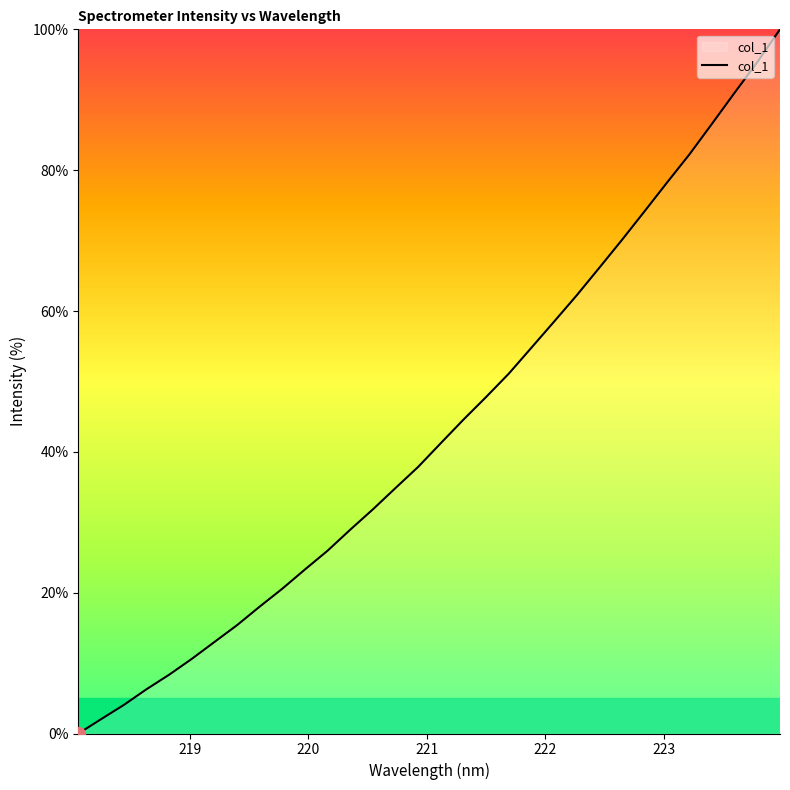

What is the greatest value displayed?

100.0